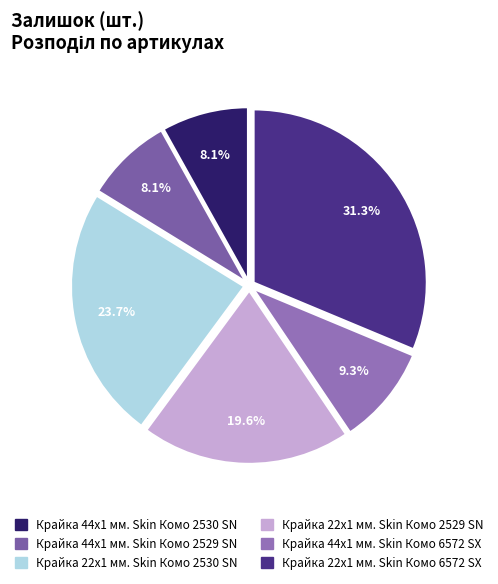

To the nearest percent, what is the combined percentage of Крайка 44x1 мм. Skin Комо 2529 SN and Крайка 22x1 мм. Skin Комо 2530 SN?

32%